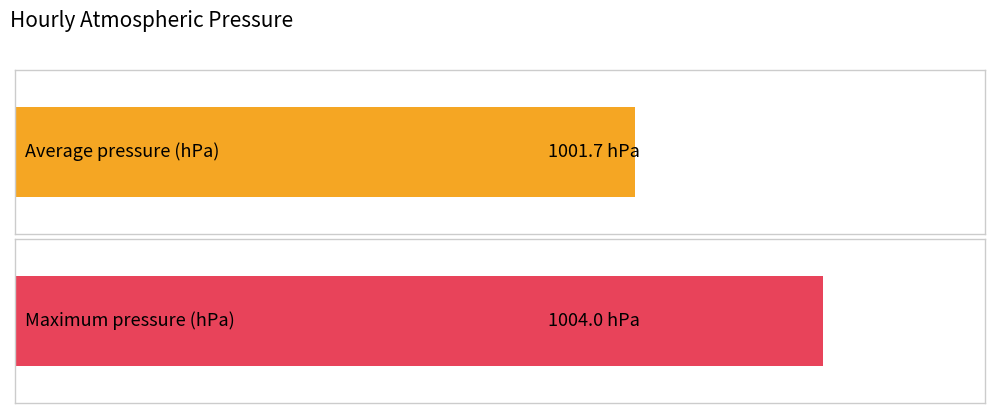

Is it true that the value at 16:00 is 608?

False